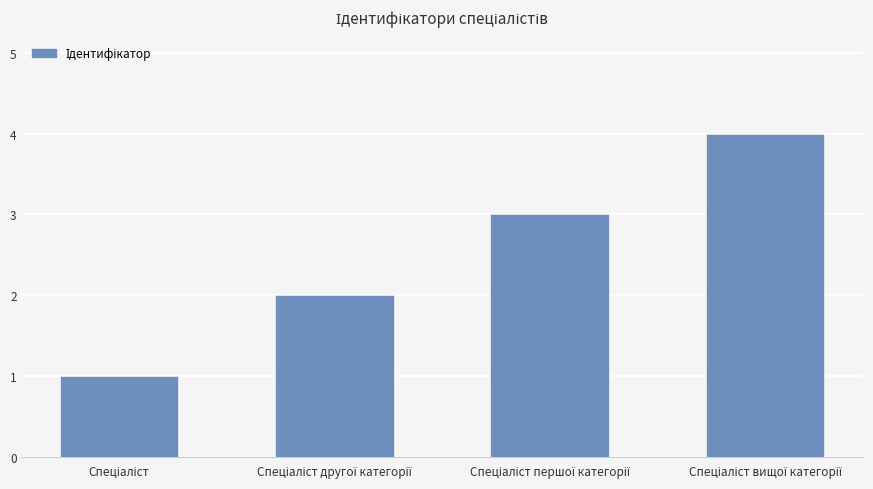

What is the greatest value displayed?

4